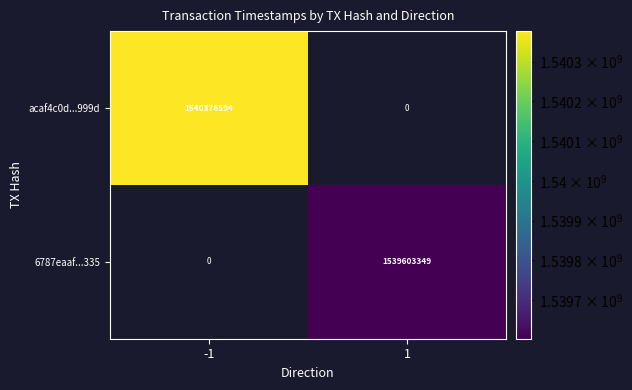

The value of 6787eaaf...335 at 1 is 1539603349. True or false?

True